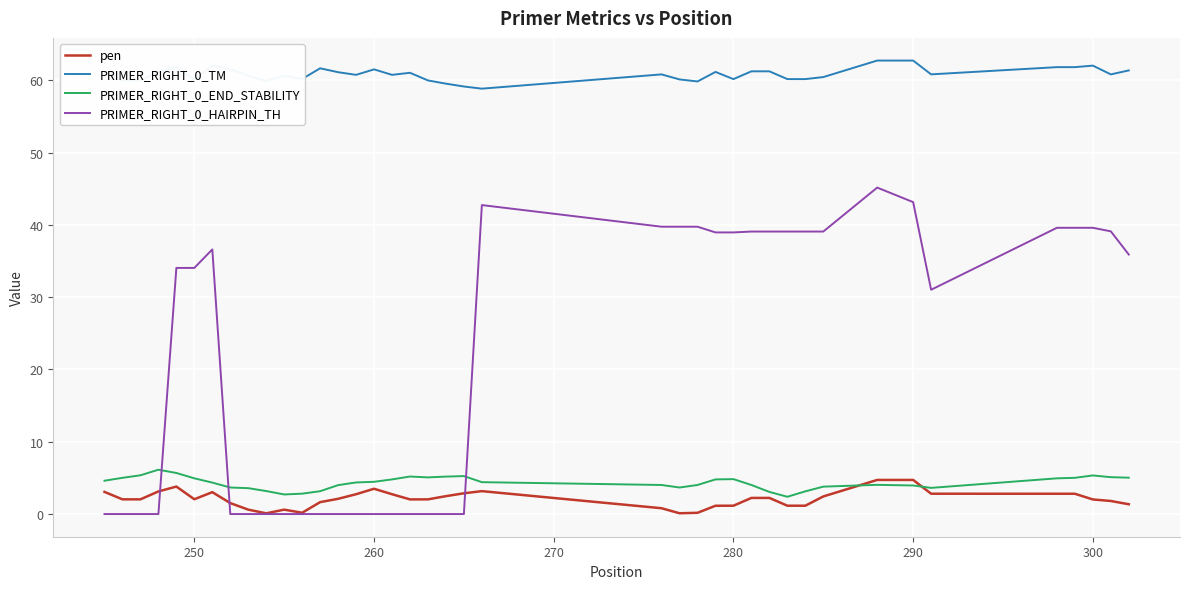

Does the chart display data point markers on the line(s)?

No